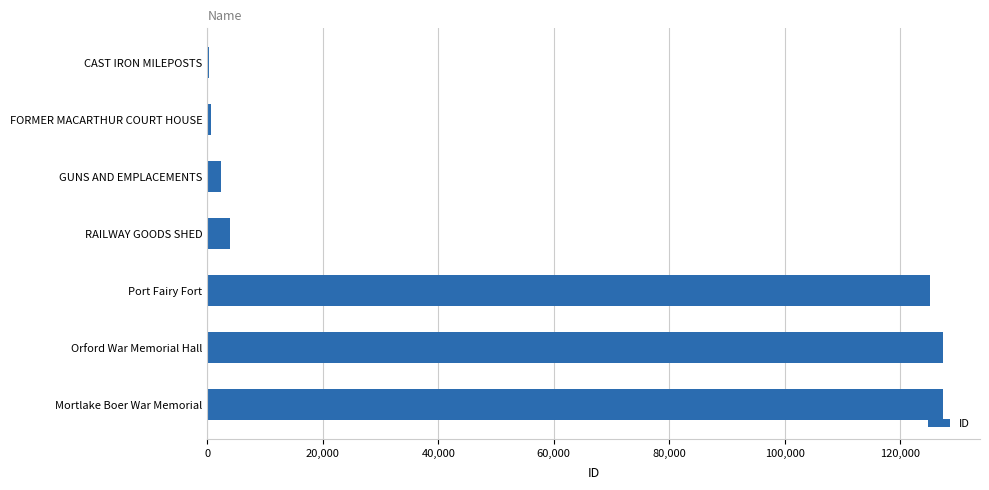

Count the number of categories in the chart.

7